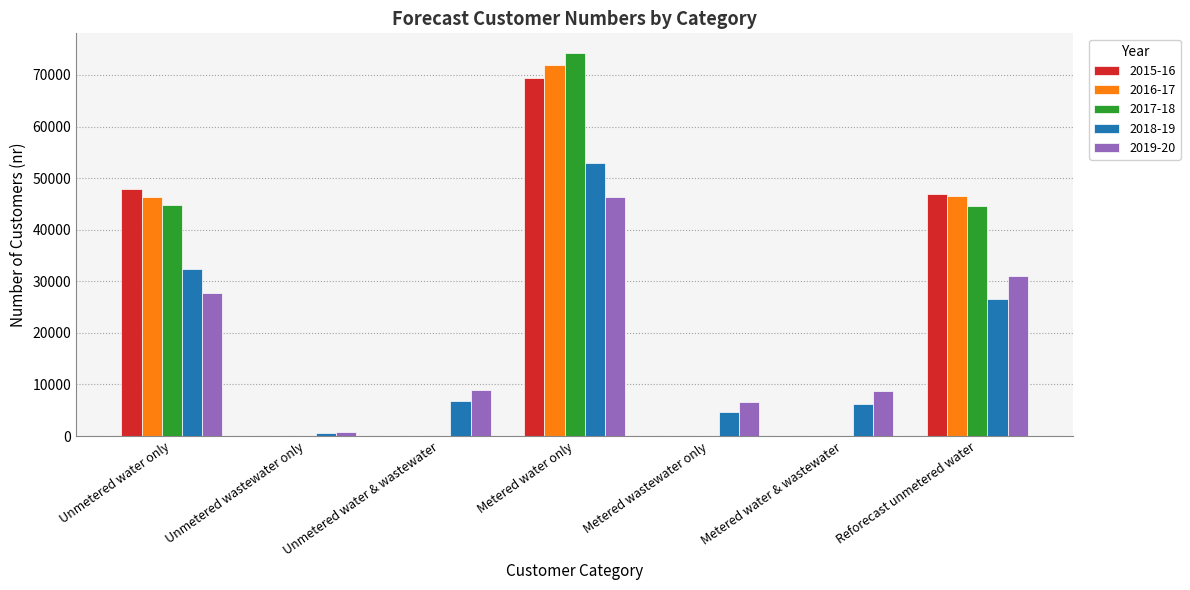

The value of 2015-16 at Metered water & wastewater is 30757. True or false?

False